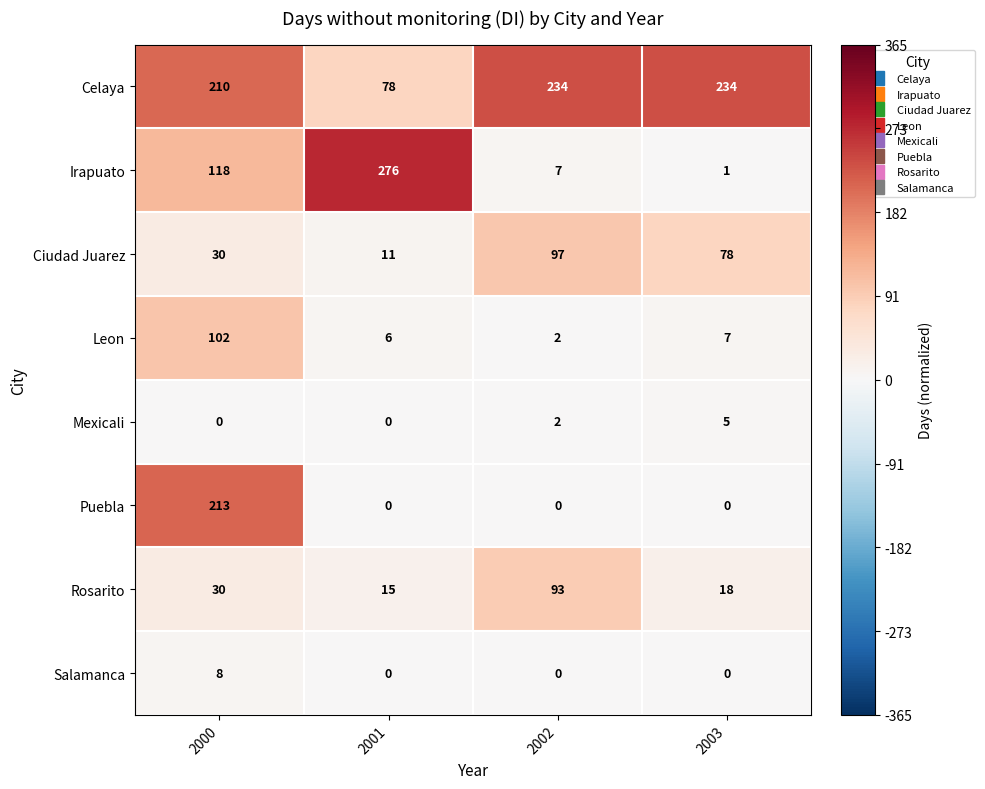

What is the minimum value for Ciudad Juarez?

11